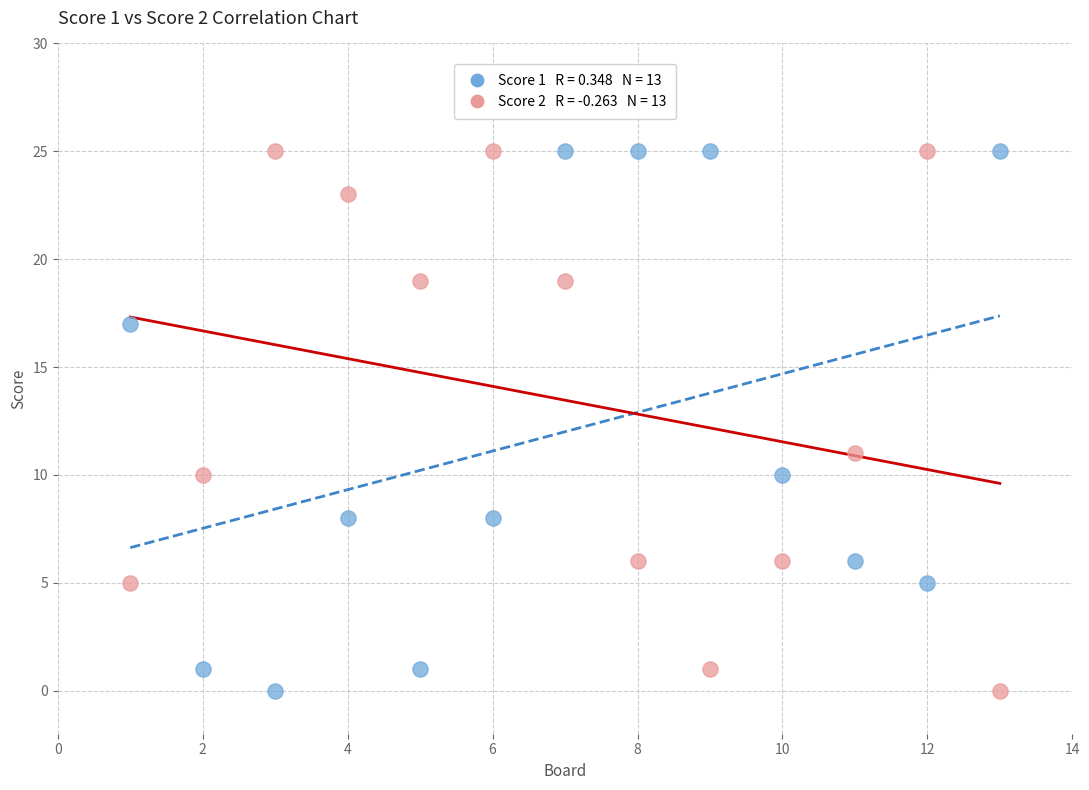

Across all series, what Y value is closest to 12?

11